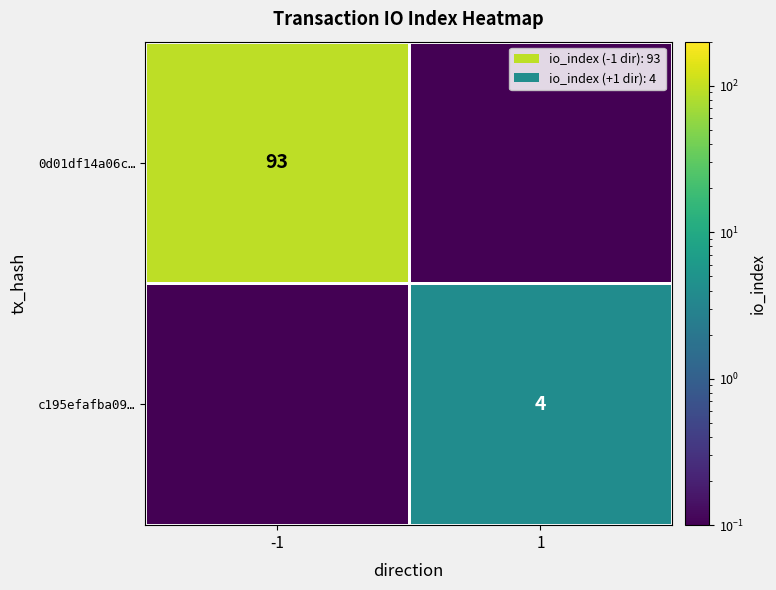

Which has a higher value, -1 or 1?

-1